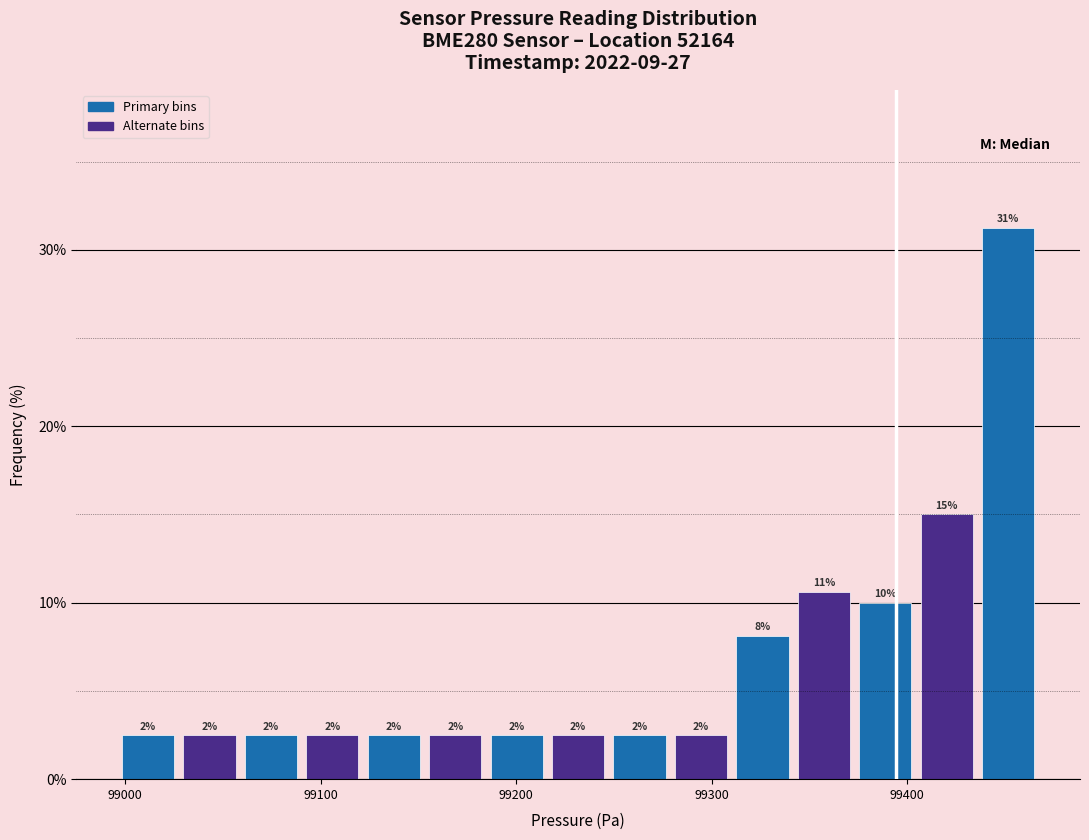

Around what value on the x-axis is the tallest bar? Give the approximate position of its centre, as read against the axis.

99450